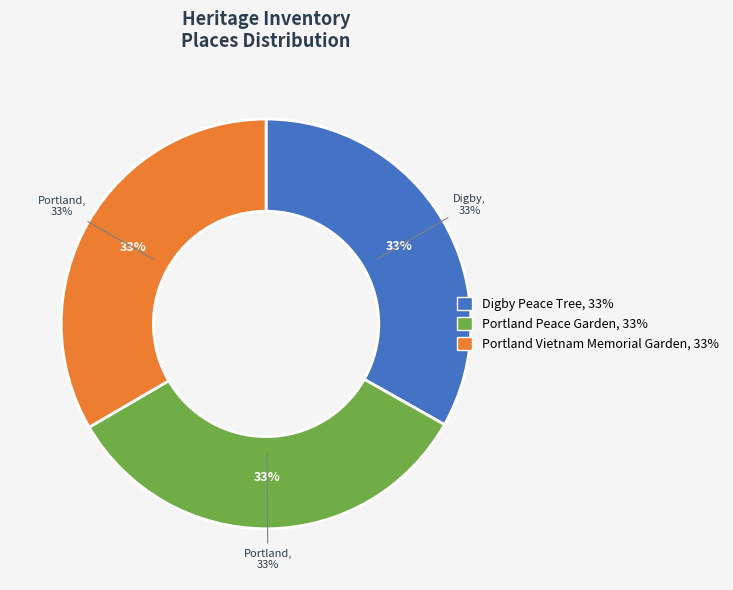

How many segments does this pie chart have?

3